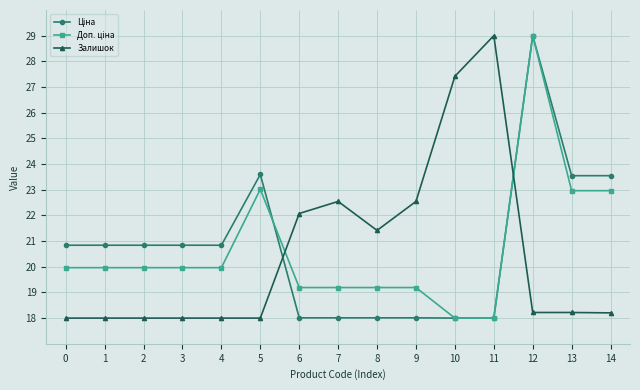

Is this an area chart (filled region under the line)?

No